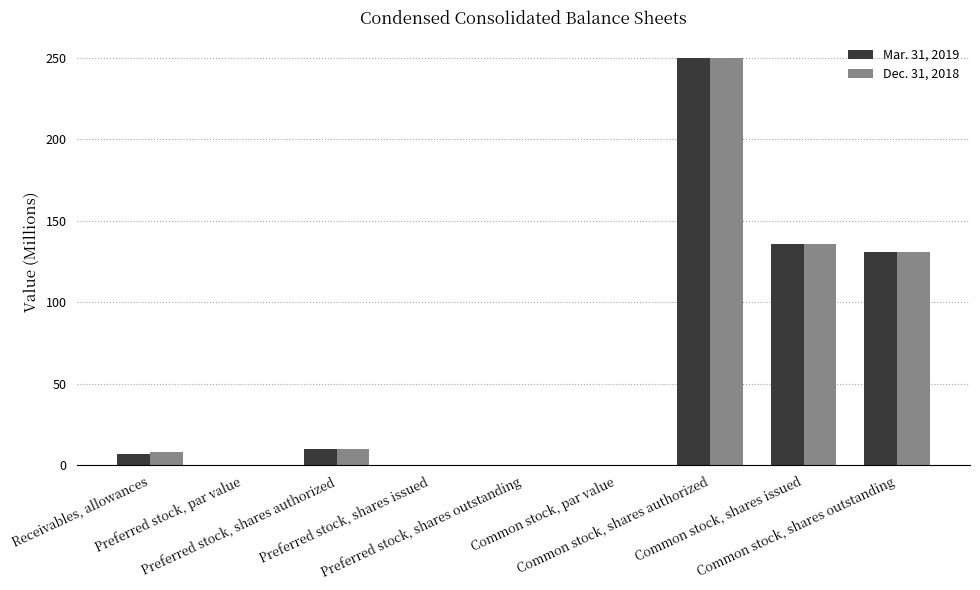

How many categories are shown in the chart?

9